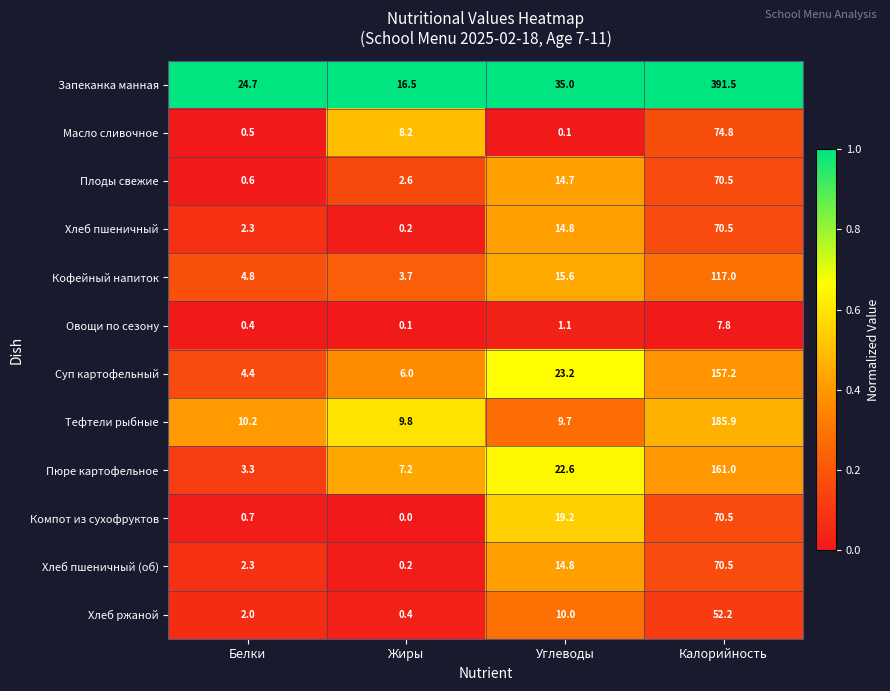

List the labels in order of Пюре картофельное value, smallest first.

Белки, Жиры, Углеводы, Калорийность